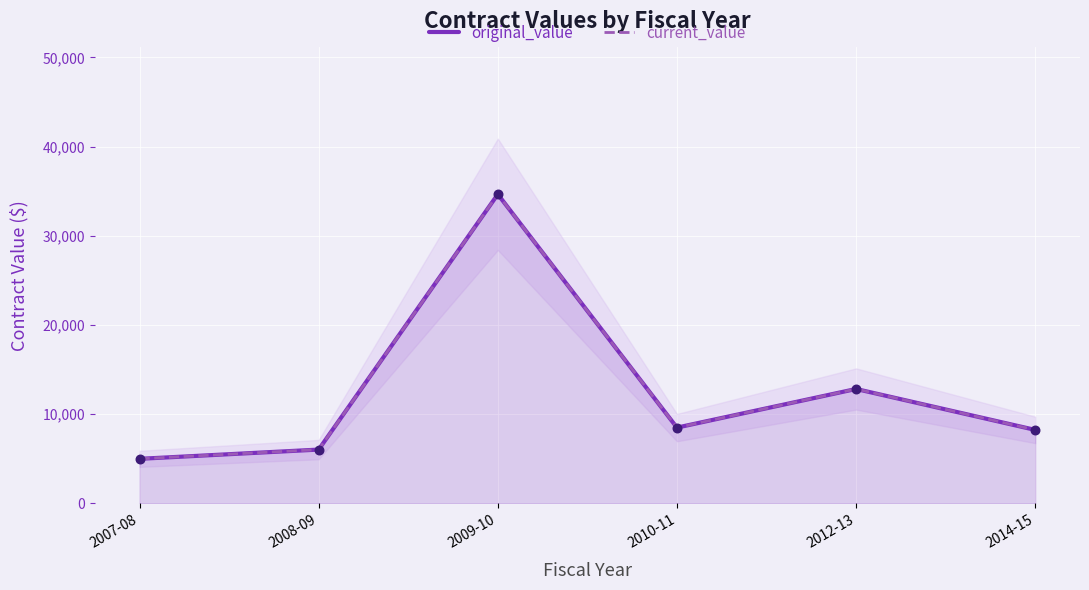

Is the value of original_value at 2014-15 greater than the value of current_value at 2010-11?

No